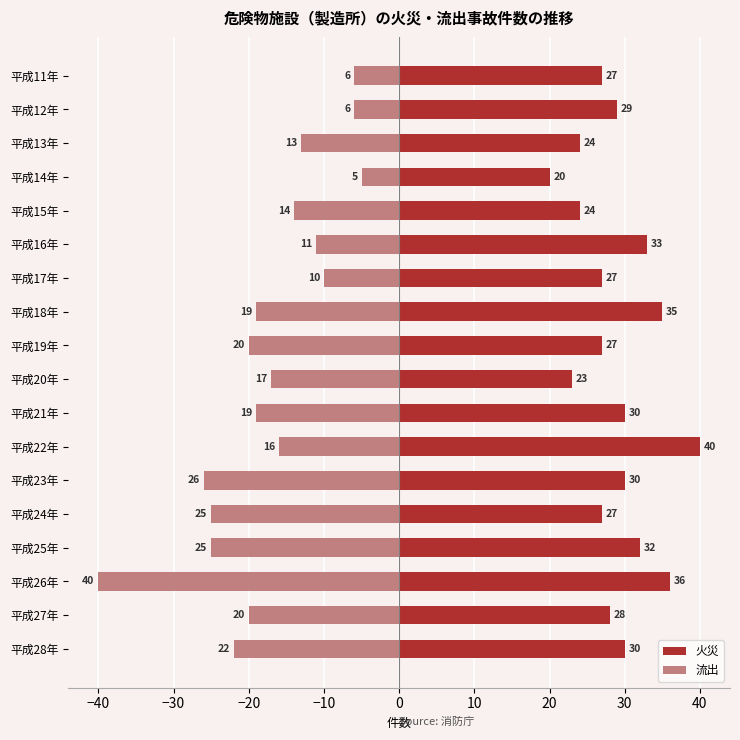

How many groups of bars are there?

18